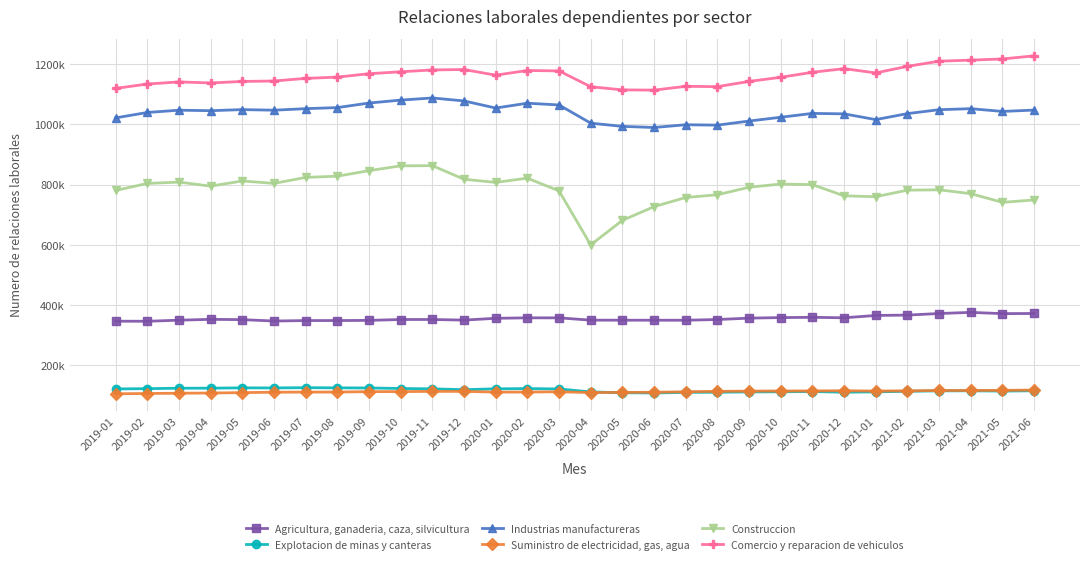

Reading left to right, transcribe all the data shown in this chart.

Agricultura, ganaderia, caza, silvicultura: 2019-01=346725	2019-02=346439	2019-03=350050	2019-04=352867	2019-05=351829	2019-06=347228	2019-07=348795	2019-08=348836	2019-09=349379	2019-10=352314	2019-11=352346	2019-12=350362	2020-01=356290	2020-02=357834	2020-03=357810	2020-04=350149	2020-05=350009	2020-06=349960	2020-07=349910	2020-08=352225	2020-09=356861	2020-10=358688	2020-11=359570	2020-12=357996	2021-01=365730	2021-02=366973	2021-03=372148	2021-04=375955	2021-05=371839	2021-06=372313
Explotacion de minas y canteras: 2019-01=121763	2019-02=122716	2019-03=124155	2019-04=124350	2019-05=125345	2019-06=125094	2019-07=125956	2019-08=125376	2019-09=124982	2019-10=123202	2019-11=122193	2019-12=119278	2020-01=122232	2020-02=122931	2020-03=121707	2020-04=111847	2020-05=109194	2020-06=108322	2020-07=110393	2020-08=110758	2020-09=111806	2020-10=112315	2020-11=113215	2020-12=110787	2021-01=112000	2021-02=113960	2021-03=115398	2021-04=115550	2021-05=114642	2021-06=115683
Industrias manufactureras: 2019-01=1021801	2019-02=1039698	2019-03=1047309	2019-04=1045652	2019-05=1049242	2019-06=1047270	2019-07=1052358	2019-08=1055937	2019-09=1071027	2019-10=1080789	2019-11=1087893	2019-12=1078031	2020-01=1054430	2020-02=1070530	2020-03=1064655	2020-04=1004235	2020-05=993585	2020-06=989851	2020-07=998949	2020-08=997649	2020-09=1011248	2020-10=1023858	2020-11=1036641	2020-12=1035160	2021-01=1016024	2021-02=1035942	2021-03=1048942	2021-04=1052327	2021-05=1043201	2021-06=1047649
Suministro de electricidad, gas, agua: 2019-01=105694	2019-02=106616	2019-03=107487	2019-04=108201	2019-05=109522	2019-06=110854	2019-07=111297	2019-08=111375	2019-09=112823	2019-10=112991	2019-11=113640	2019-12=113622	2020-01=111275	2020-02=111437	2020-03=112308	2020-04=109716	2020-05=110263	2020-06=110707	2020-07=112380	2020-08=113840	2020-09=114529	2020-10=114868	2020-11=115142	2020-12=115853	2021-01=114623	2021-02=115476	2021-03=116623	2021-04=116719	2021-05=116999	2021-06=118105
Construccion: 2019-01=780820	2019-02=804085	2019-03=808548	2019-04=795198	2019-05=812332	2019-06=804211	2019-07=824121	2019-08=828196	2019-09=846504	2019-10=862530	2019-11=863081	2019-12=818048	2020-01=807497	2020-02=821637	2020-03=779354	2020-04=600069	2020-05=681465	2020-06=727039	2020-07=757398	2020-08=766497	2020-09=791483	2020-10=802038	2020-11=800241	2020-12=762925	2021-01=759987	2021-02=781749	2021-03=782936	2021-04=770135	2021-05=741365	2021-06=749231
Comercio y reparacion de vehiculos: 2019-01=1119662	2019-02=1134158	2019-03=1141179	2019-04=1137688	2019-05=1142771	2019-06=1144222	2019-07=1152920	2019-08=1157123	2019-09=1168432	2019-10=1174827	2019-11=1180889	2019-12=1182327	2020-01=1163635	2020-02=1179088	2020-03=1177723	2020-04=1125208	2020-05=1114758	2020-06=1113936	2020-07=1126536	2020-08=1125493	2020-09=1142805	2020-10=1156501	2020-11=1173167	2020-12=1185230	2021-01=1171103	2021-02=1192857	2021-03=1210037	2021-04=1213494	2021-05=1217430	2021-06=1227775